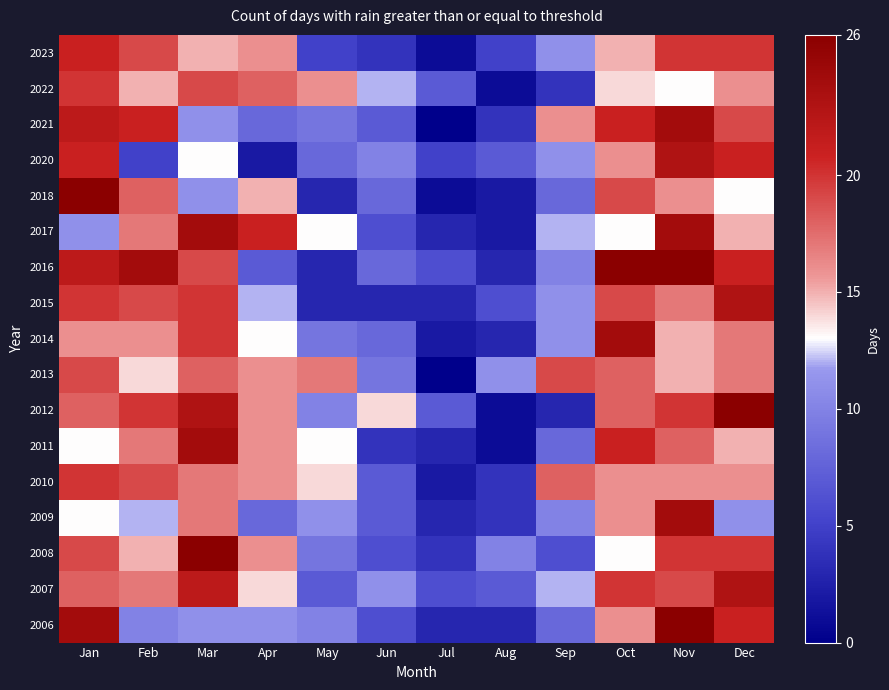

Between May and Apr, which is larger?

Apr